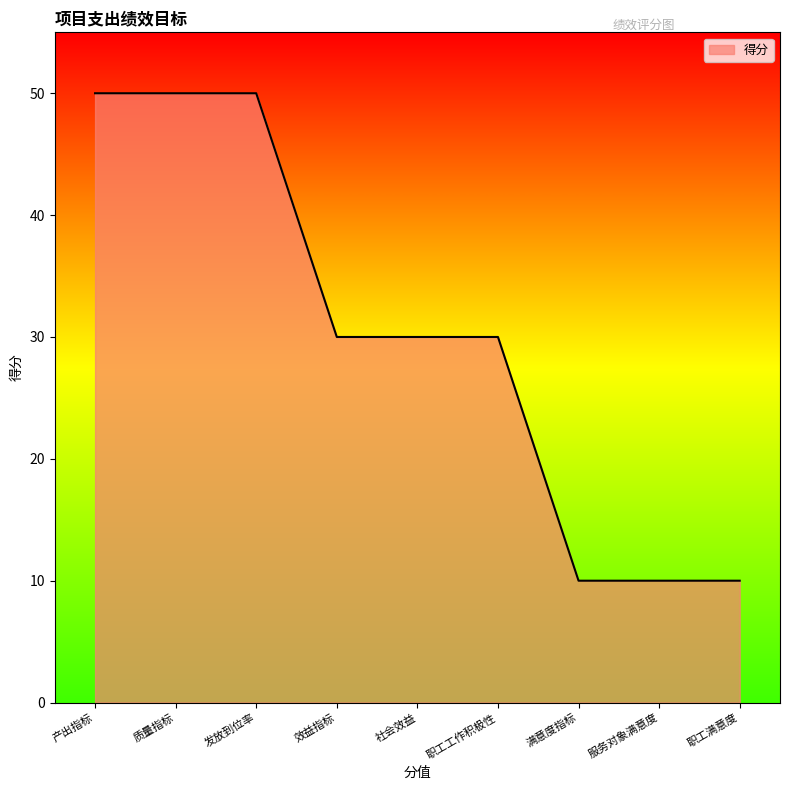

Is it true that the value at 产出指标 is 50?

True